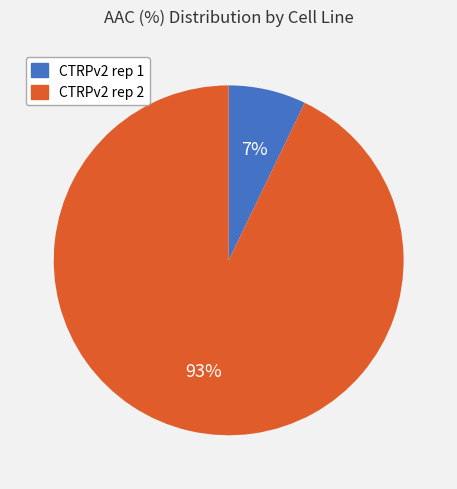

Between CTRPv2 rep 1 and CTRPv2 rep 2, which is larger?

CTRPv2 rep 2